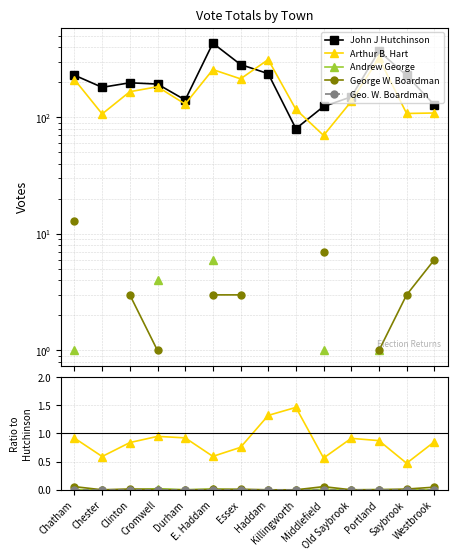

True or false: John J Hutchinson and George W. Boardman cross at least once.

False